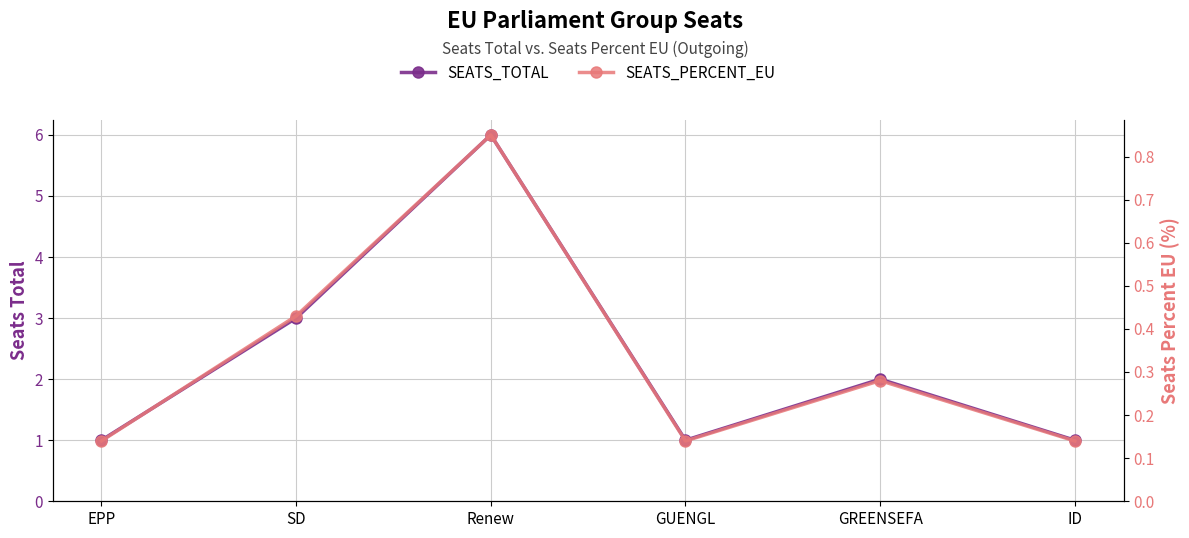

Is the value of SEATS_PERCENT_EU at SD greater than the value of SEATS_TOTAL at SD?

No